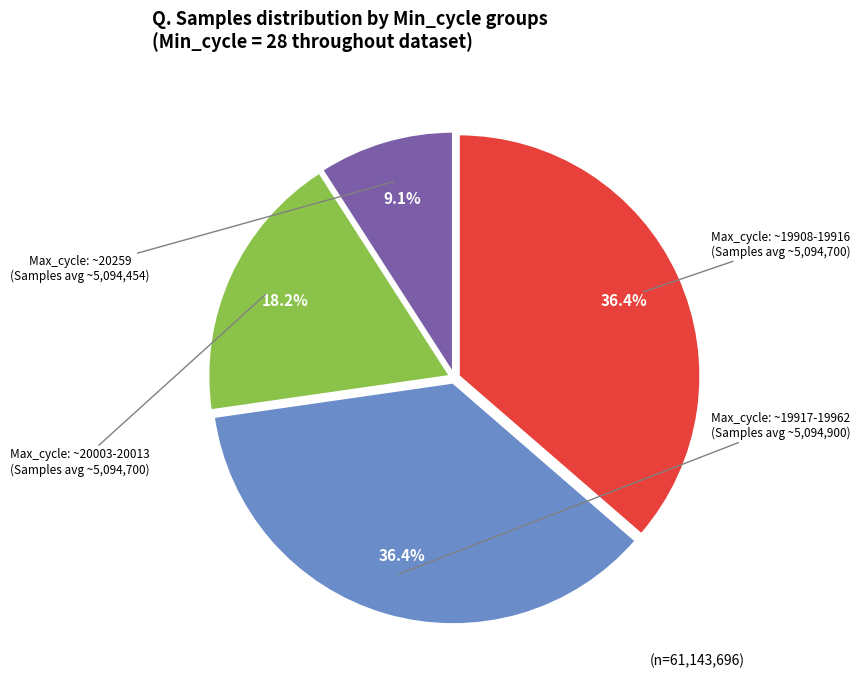

Does any single category account for the majority?

No